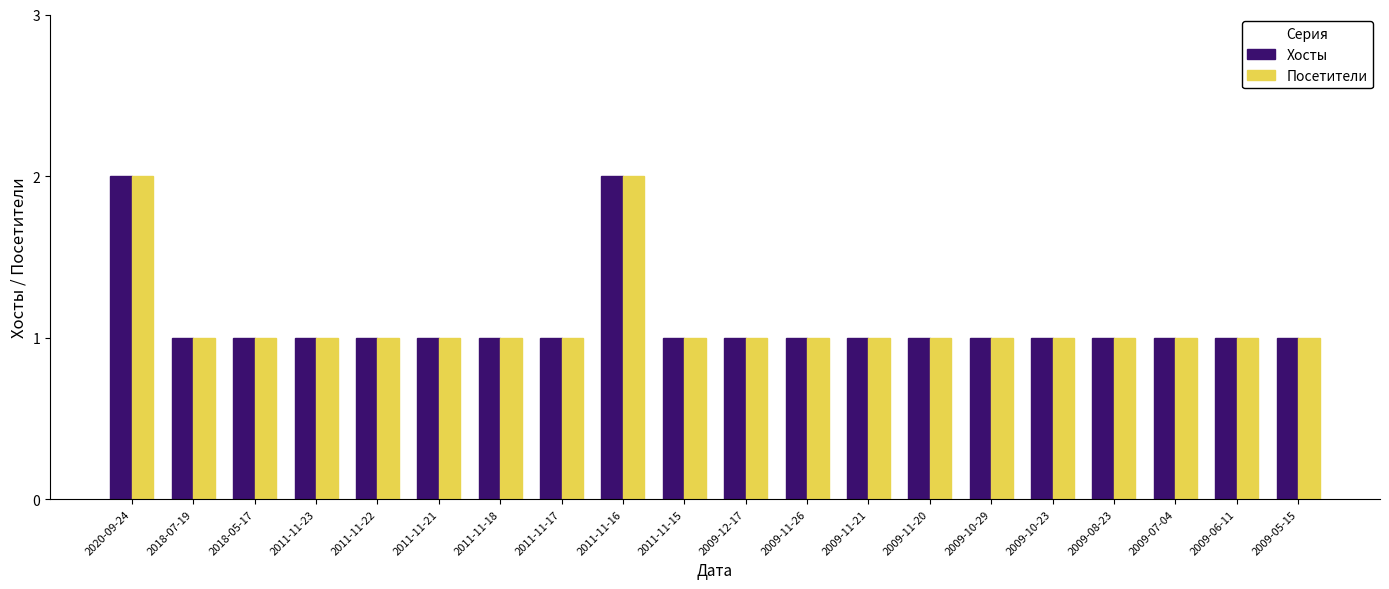

Reading left to right, transcribe all the data shown in this chart.

Хосты: 2020-09-24=2	2018-07-19=1	2018-05-17=1	2011-11-23=1	2011-11-22=1	2011-11-21=1	2011-11-18=1	2011-11-17=1	2011-11-16=2	2011-11-15=1	2009-12-17=1	2009-11-26=1	2009-11-21=1	2009-11-20=1	2009-10-29=1	2009-10-23=1	2009-08-23=1	2009-07-04=1	2009-06-11=1	2009-05-15=1
Посетители: 2020-09-24=2	2018-07-19=1	2018-05-17=1	2011-11-23=1	2011-11-22=1	2011-11-21=1	2011-11-18=1	2011-11-17=1	2011-11-16=2	2011-11-15=1	2009-12-17=1	2009-11-26=1	2009-11-21=1	2009-11-20=1	2009-10-29=1	2009-10-23=1	2009-08-23=1	2009-07-04=1	2009-06-11=1	2009-05-15=1